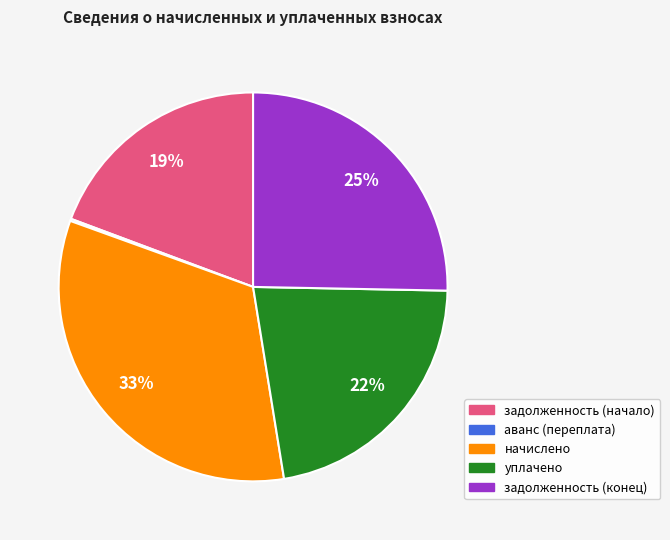

Does начислено account for over 50% of the chart?

No